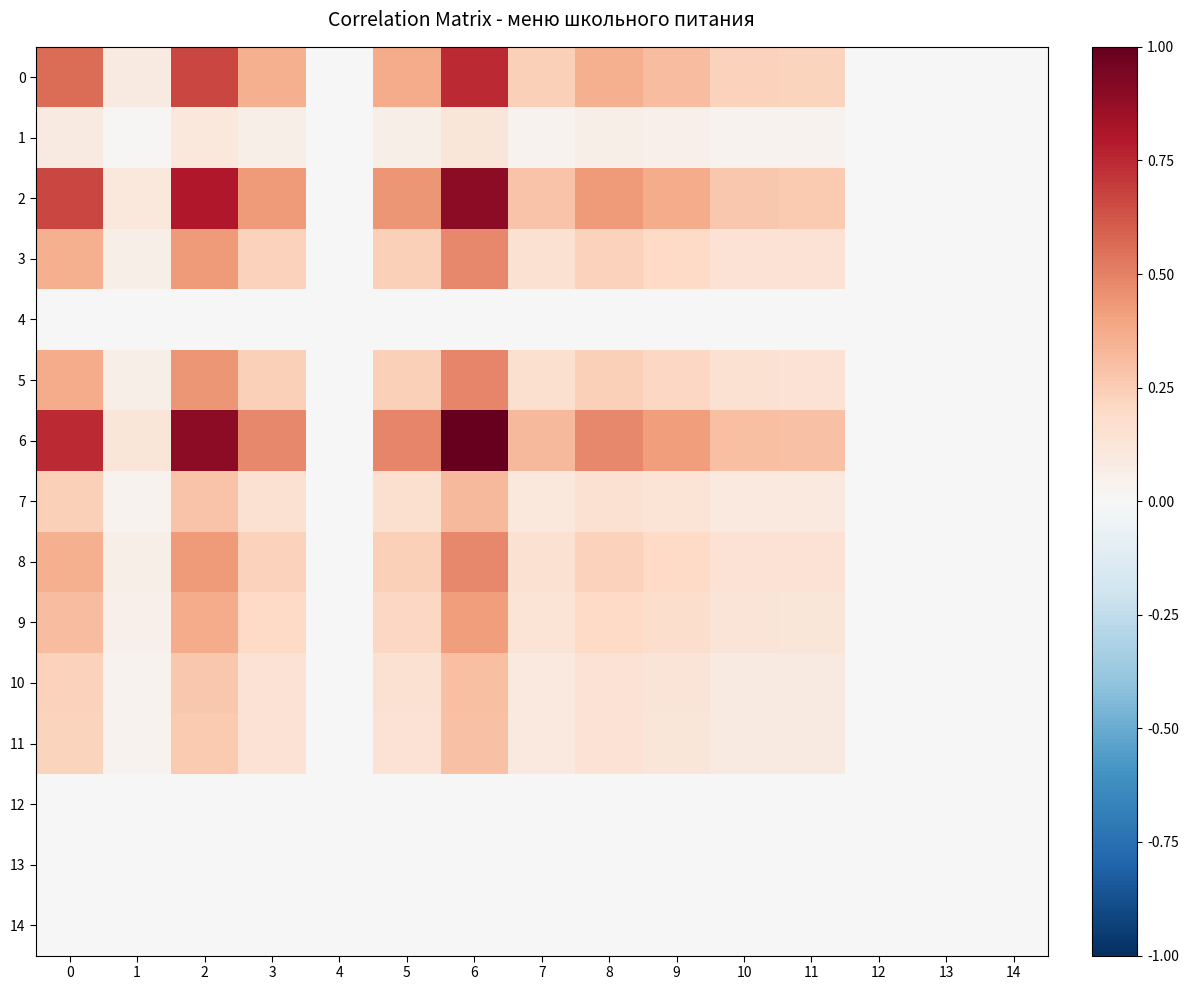

At how many categories does at least one series exceed 0?

11